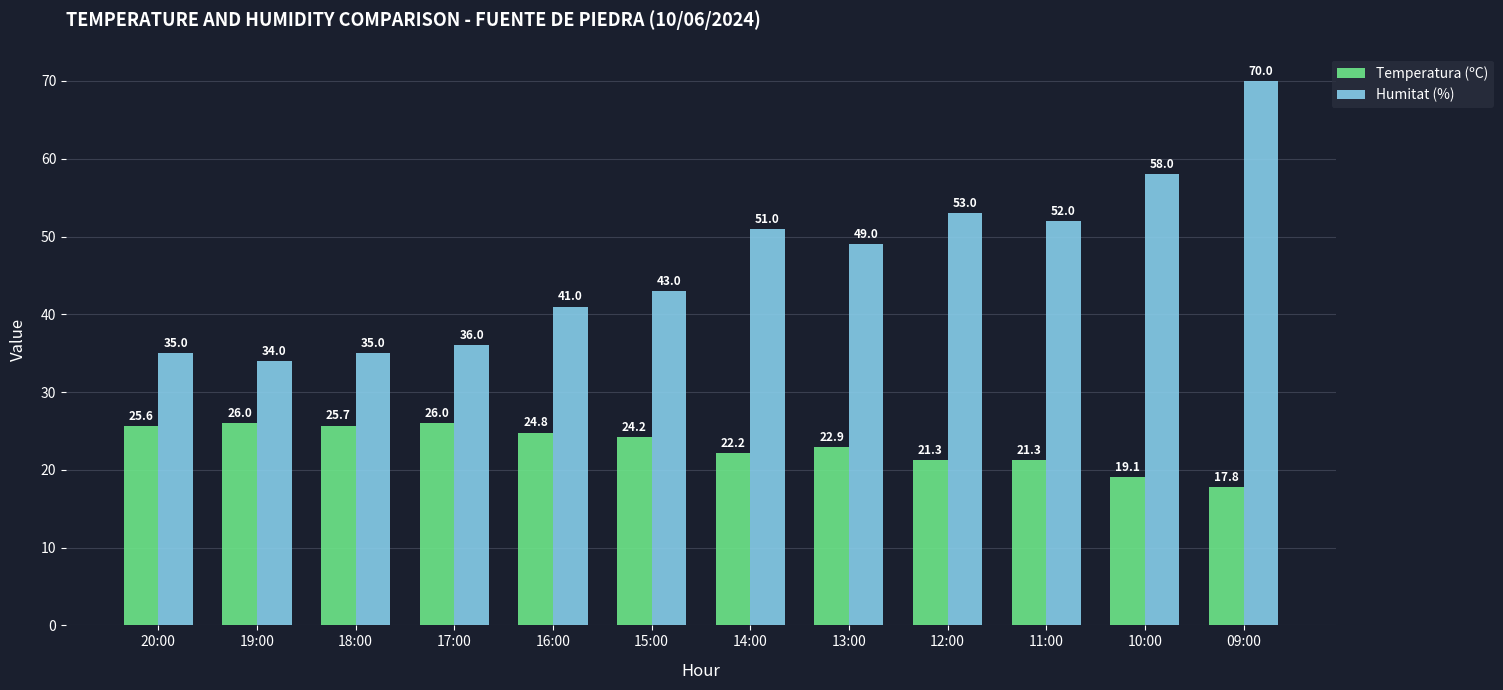

What is the maximum value shown in the chart?

70.0